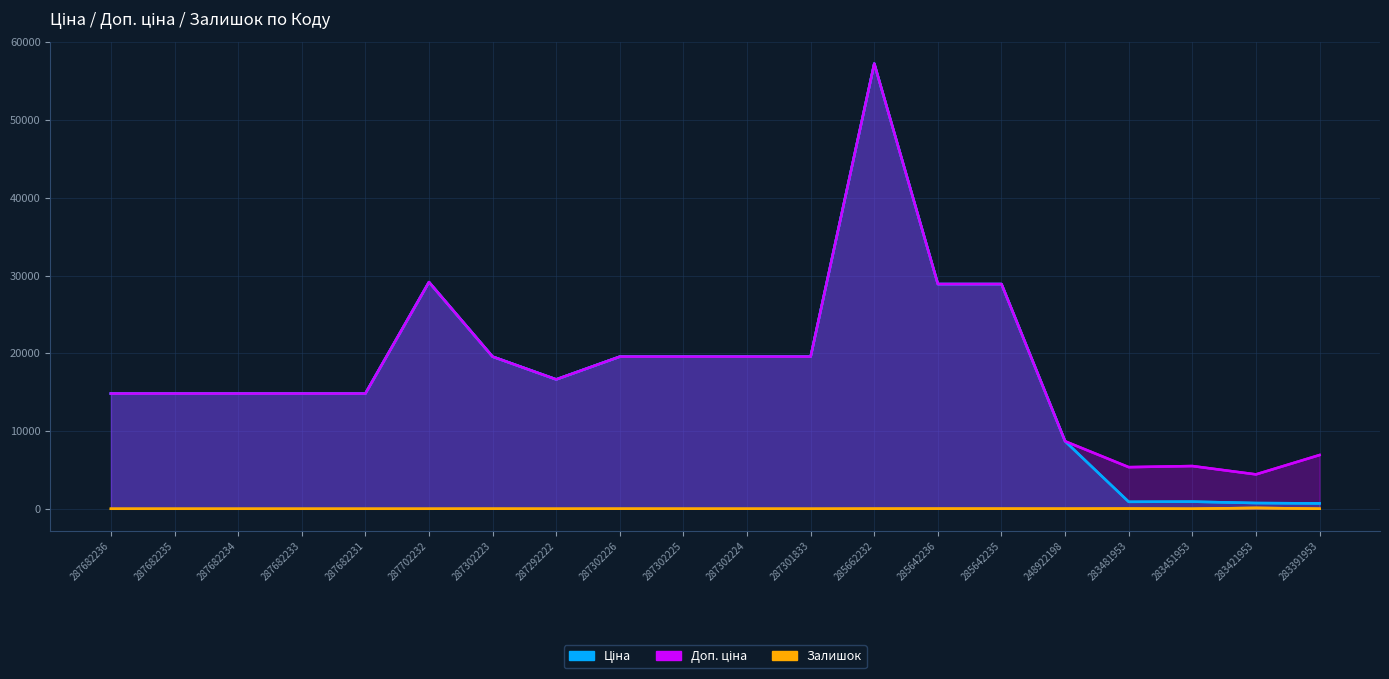

True or false: Доп. ціна has more than 0 points higher than both neighbors.

True